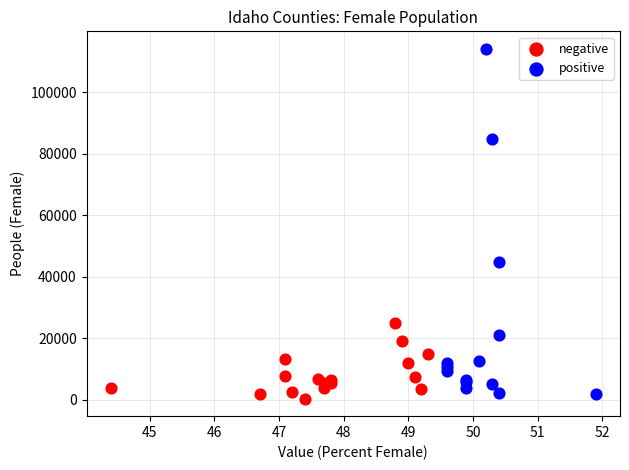

Which series has the largest Y range (max minus min)?

positive